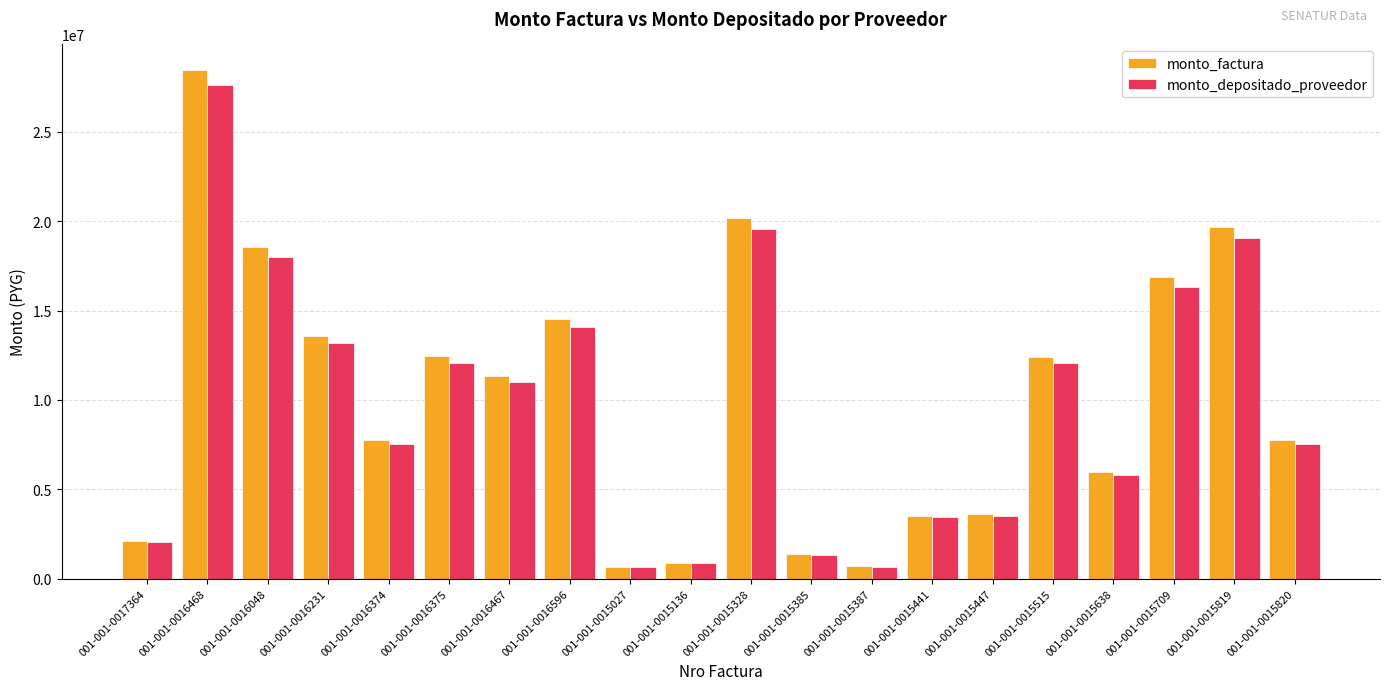

What is the sum of the monto_depositado_proveedor values at 001-001-0016231 and 001-001-0015819?

32256815